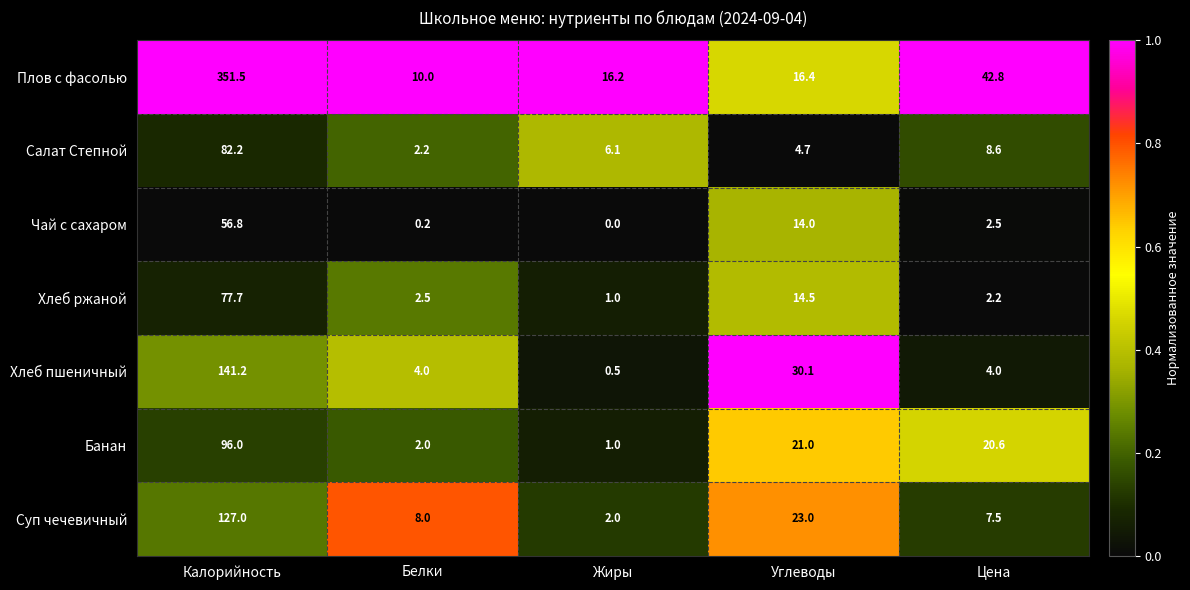

At which category is the sum across all series the highest?

Калорийность